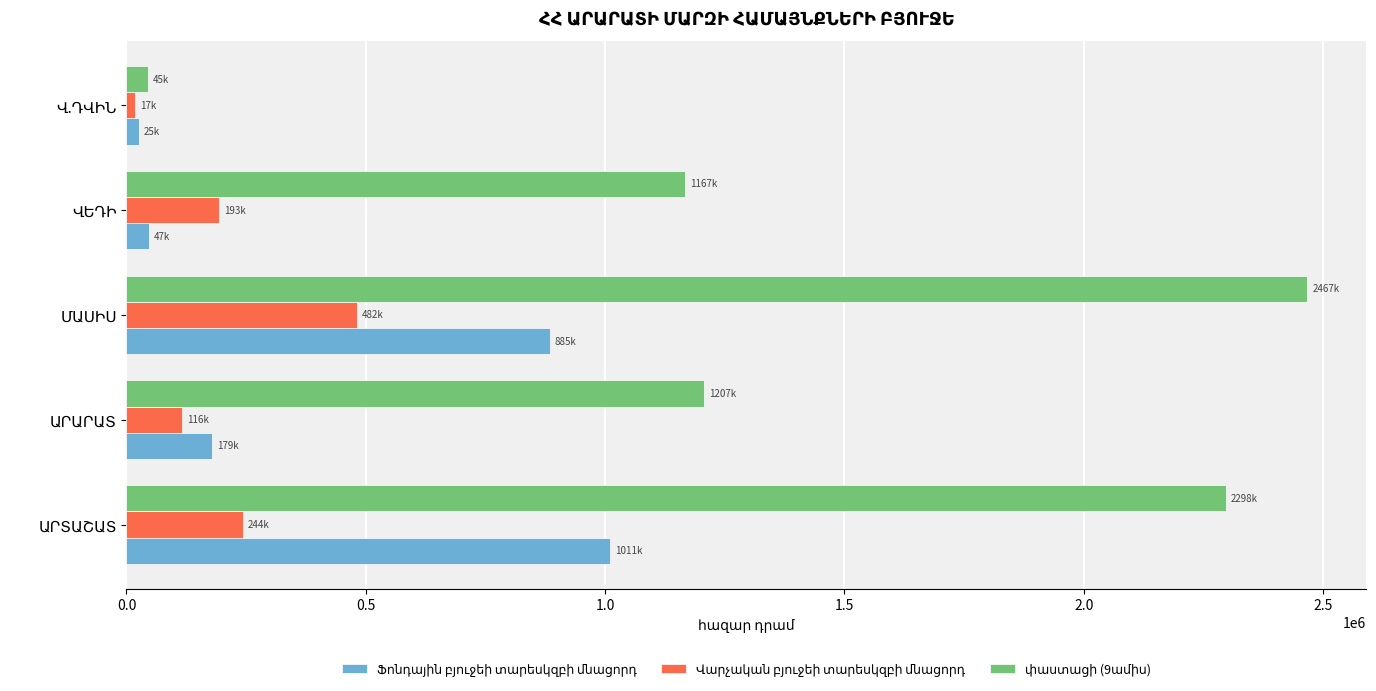

What is the maximum value shown in the chart?

2467401.2